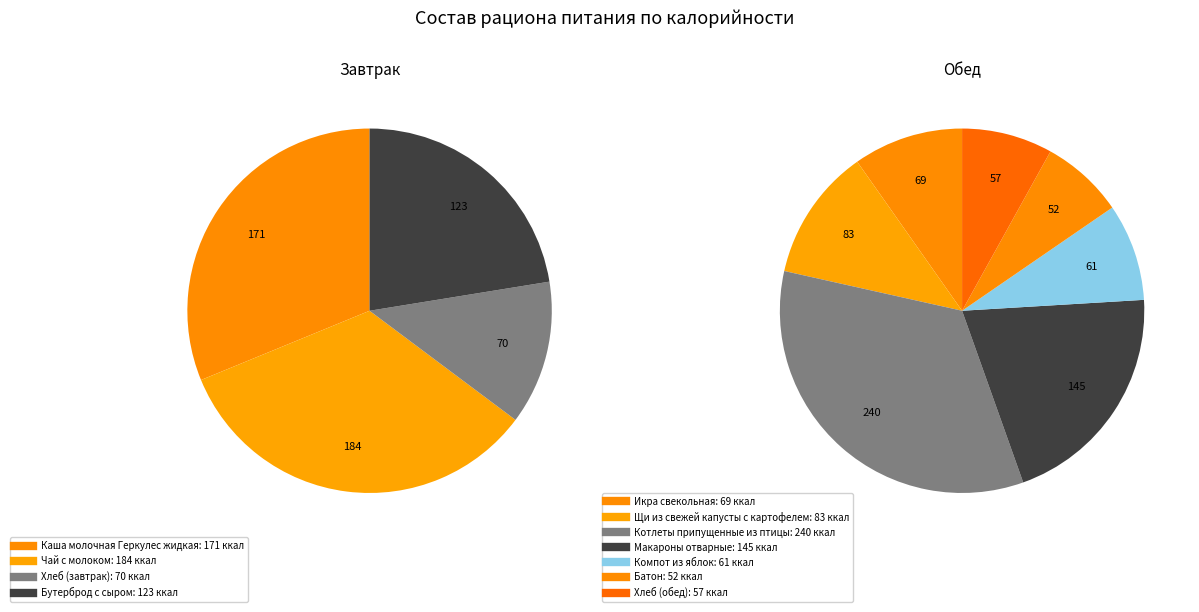

Does any single category account for the majority?

No